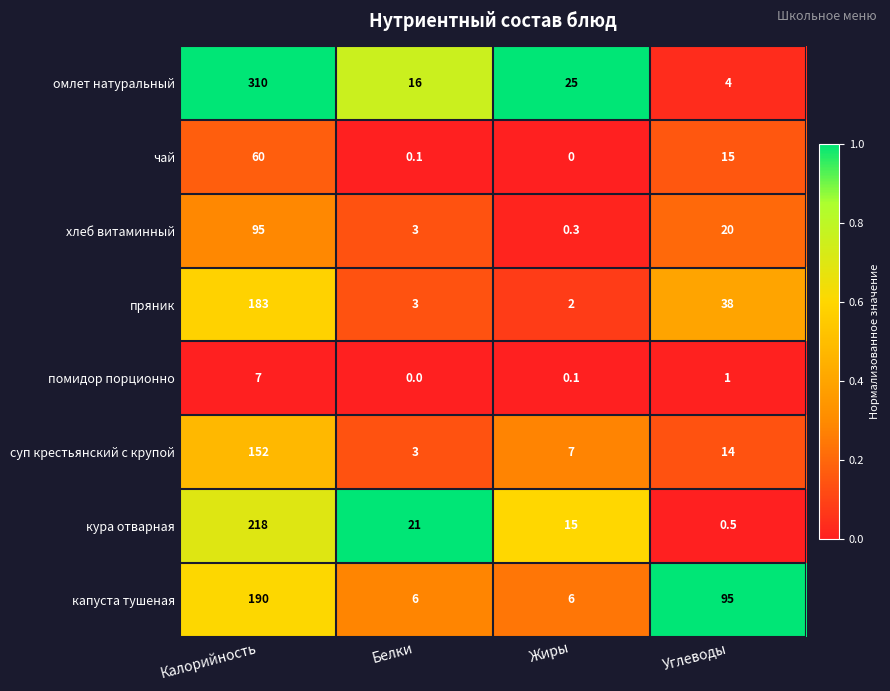

True or false: чай has a value of 21.4 at Жиры.

False